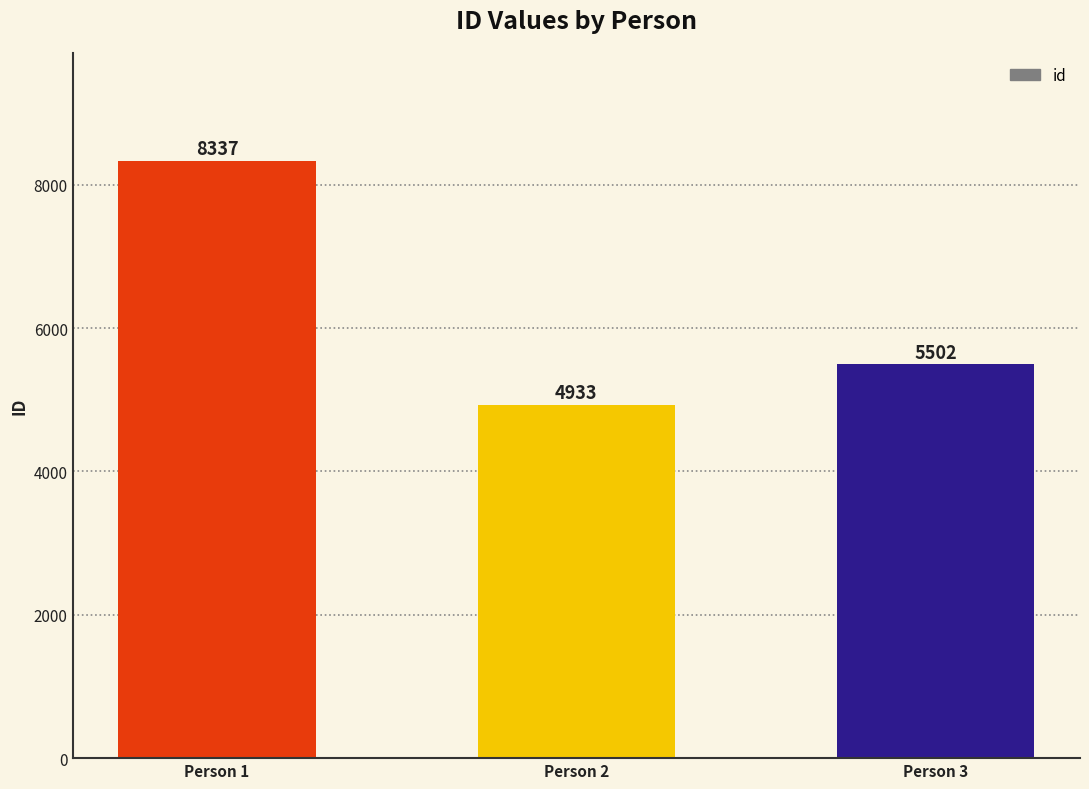

How many values are between 4933 and 8337?

3